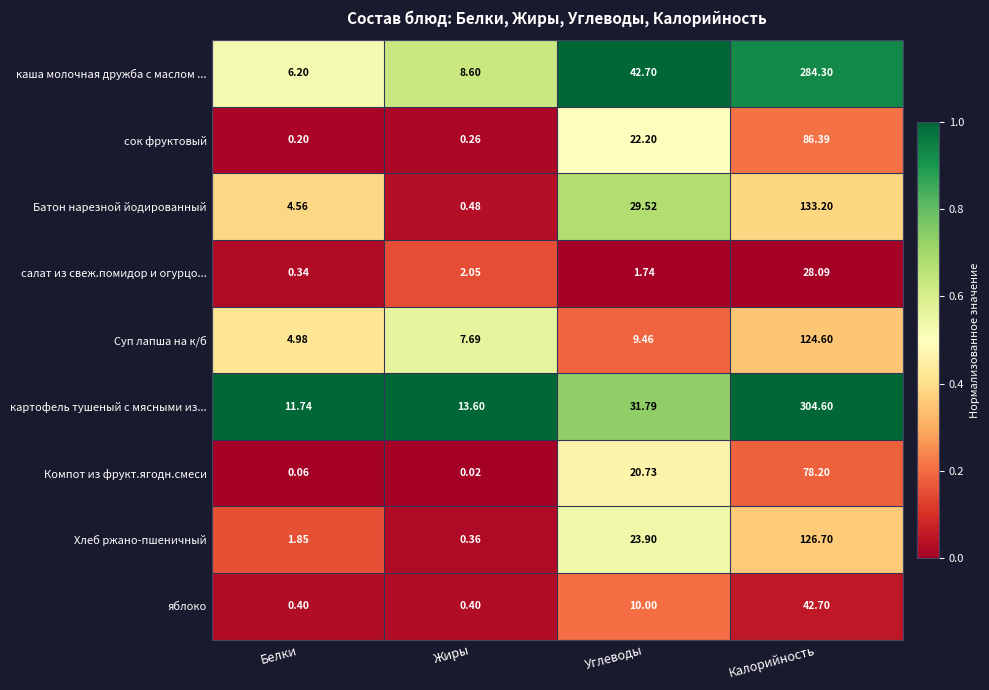

List the series in order of their peak value, lowest first.

салат из свеж.помидор и огурцо..., яблоко, Компот из фрукт.ягодн.смеси, сок фруктовый, Суп лапша на к/б, Хлеб ржано-пшеничный, Батон нарезной йодированный, каша молочная дружба с маслом ..., картофель тушеный с мясными из...